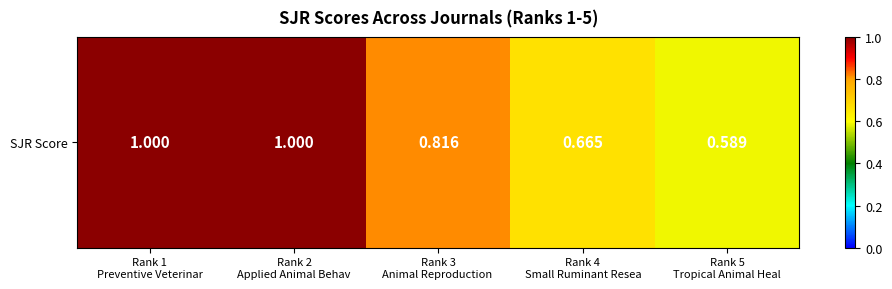

Is it true that the value at Rank 3
Animal Reproduction  is 1.2?

False